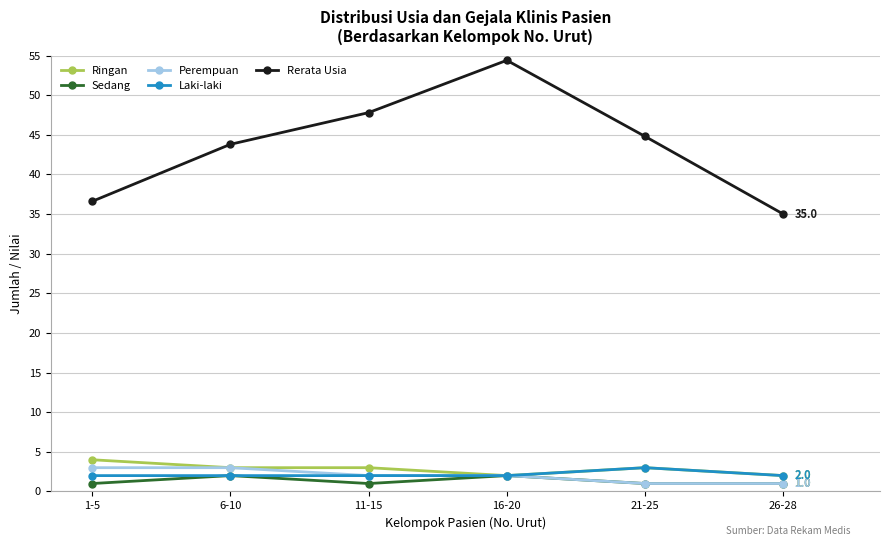

Reading left to right, extract all data points from this chart.

Ringan: 4.0	3.0	3.0	2.0	3.0	2.0
Sedang: 1.0	2.0	1.0	2.0	1.0	1.0
Perempuan: 3.0	3.0	2.0	2.0	1.0	1.0
Laki-laki: 2.0	2.0	2.0	2.0	3.0	2.0
Rerata Usia: 36.6	43.8	47.8	54.4	44.8	35.0